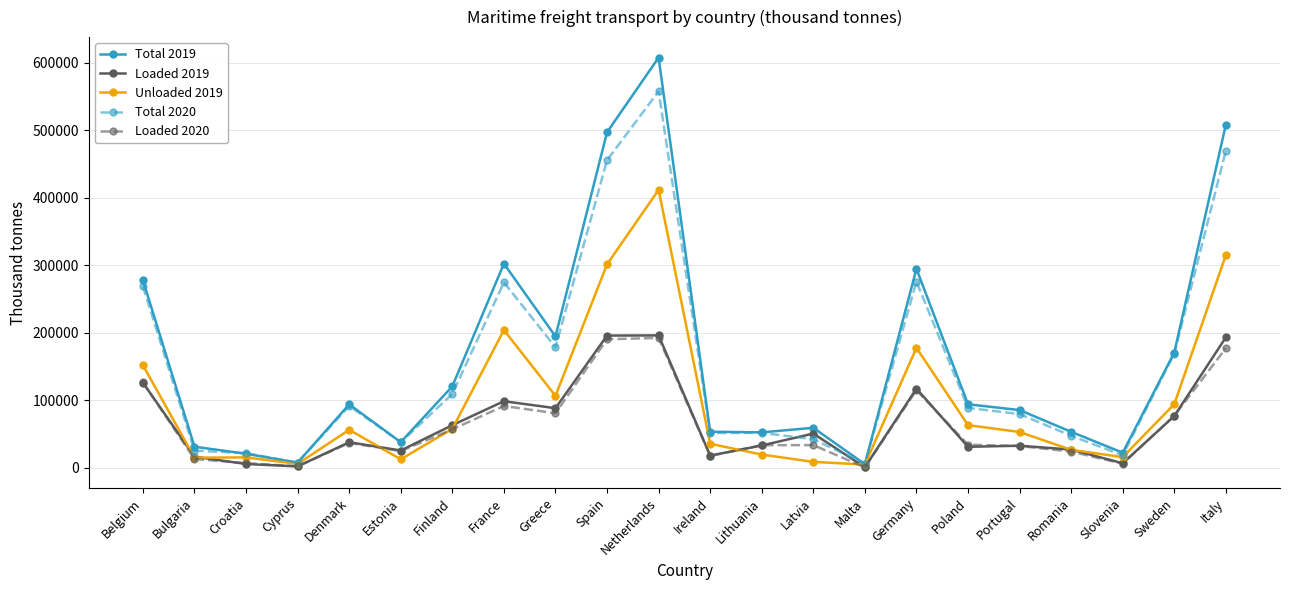

What position from the left is Bulgaria?

2